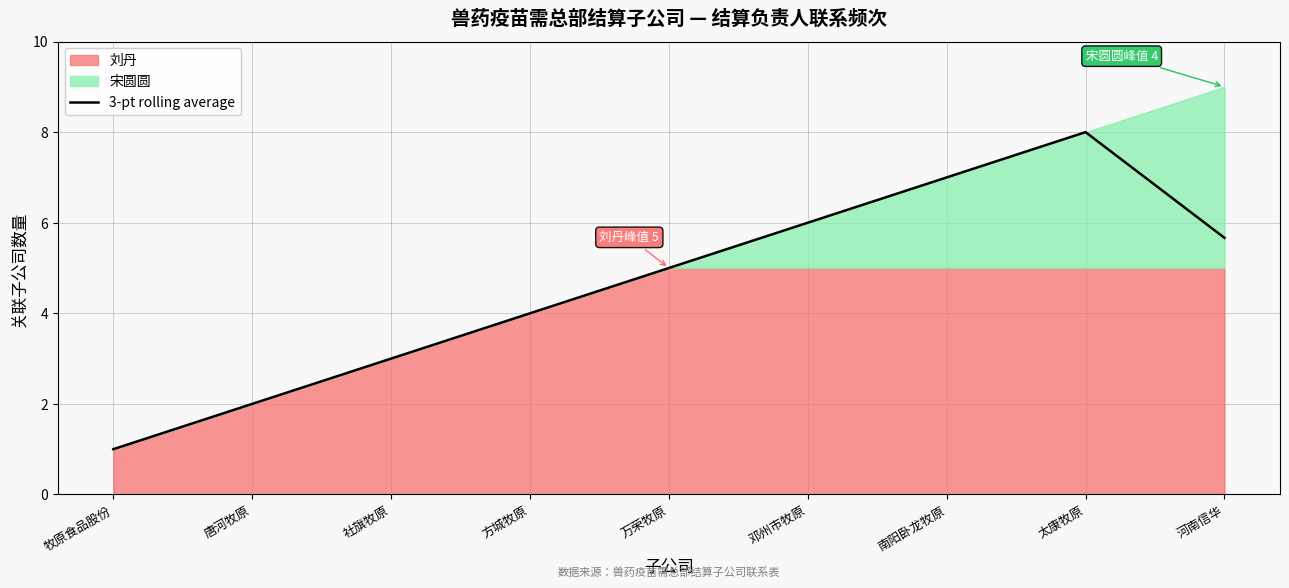

Rank the categories by value from highest to lowest.

太康牧原, 南阳卧龙牧原, 邓州市牧原, 河南信华, 万荣牧原, 方城牧原, 社旗牧原, 唐河牧原, 牧原食品股份